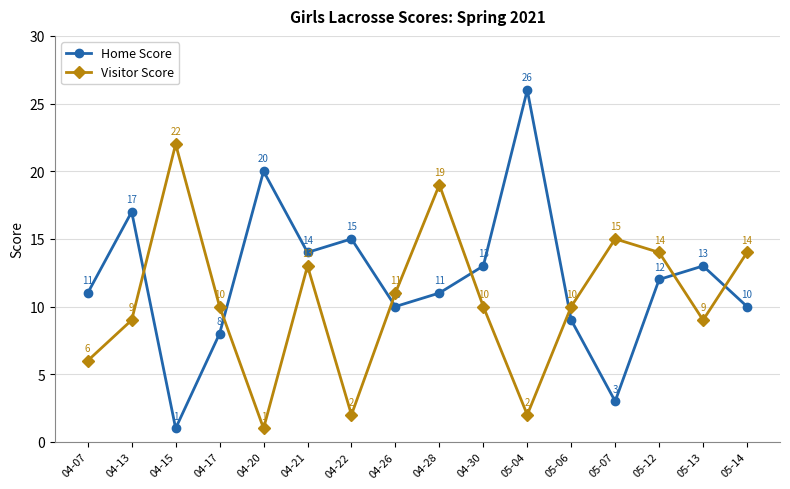

Rank the series by their average value, from highest to lowest.

Home Score, Visitor Score